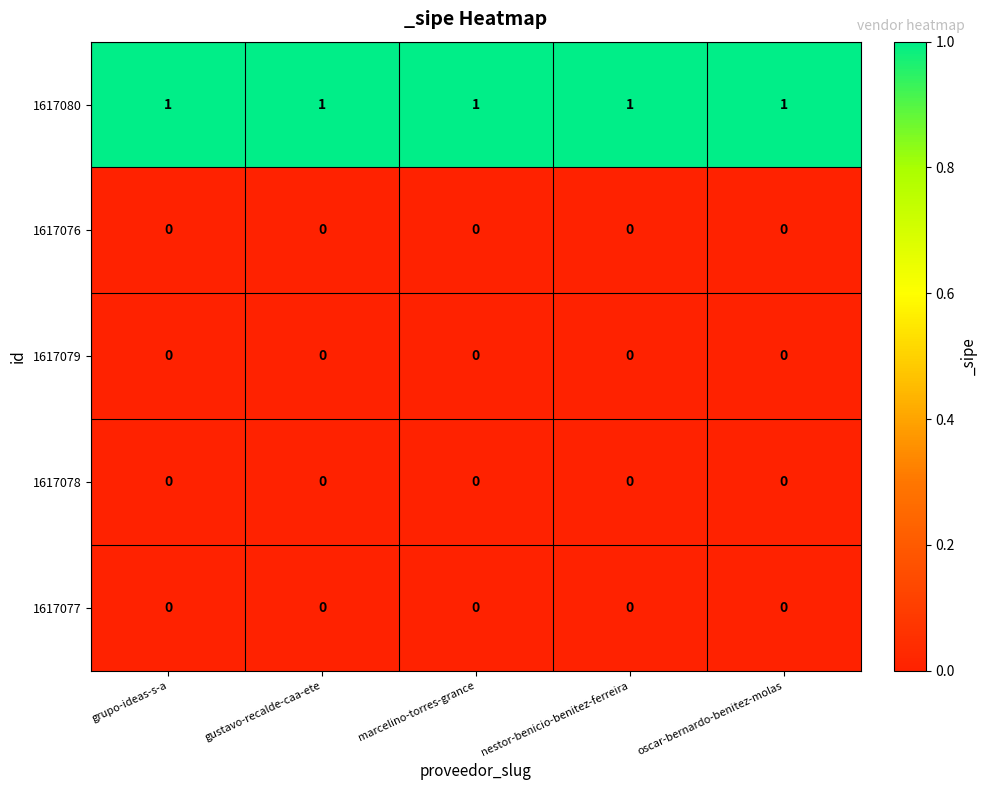

How many distinct data groups are displayed?

5